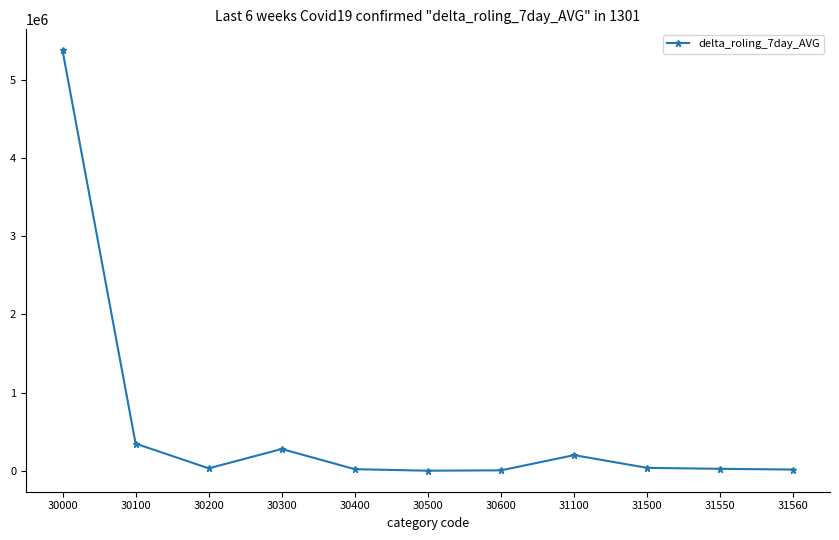

What is the average value?

575537